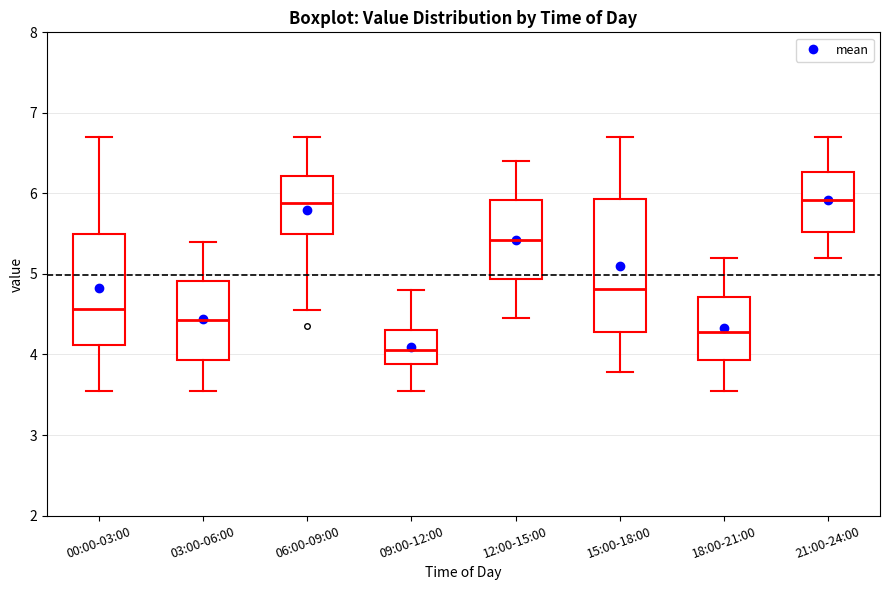

Reading left to right, read every box against the y-axis: the position of its median line, the range the box covers, and the ends of its whiskers. The values are not printed on the chart, so give them approximately, as read against the axis.

00:00-03:00: median 4.6, box 4.1 to 5.5, whiskers 3.6 to 6.7
03:00-06:00: median 4.4, box 3.9 to 4.9, whiskers 3.6 to 5.4
06:00-09:00: median 5.9, box 5.5 to 6.2, whiskers 4.6 to 6.7
09:00-12:00: median 4.1, box 3.9 to 4.3, whiskers 3.6 to 4.8
12:00-15:00: median 5.4, box 4.9 to 5.9, whiskers 4.5 to 6.4
15:00-18:00: median 4.8, box 4.3 to 5.9, whiskers 3.8 to 6.7
18:00-21:00: median 4.3, box 3.9 to 4.7, whiskers 3.6 to 5.2
21:00-24:00: median 5.9, box 5.5 to 6.3, whiskers 5.2 to 6.7